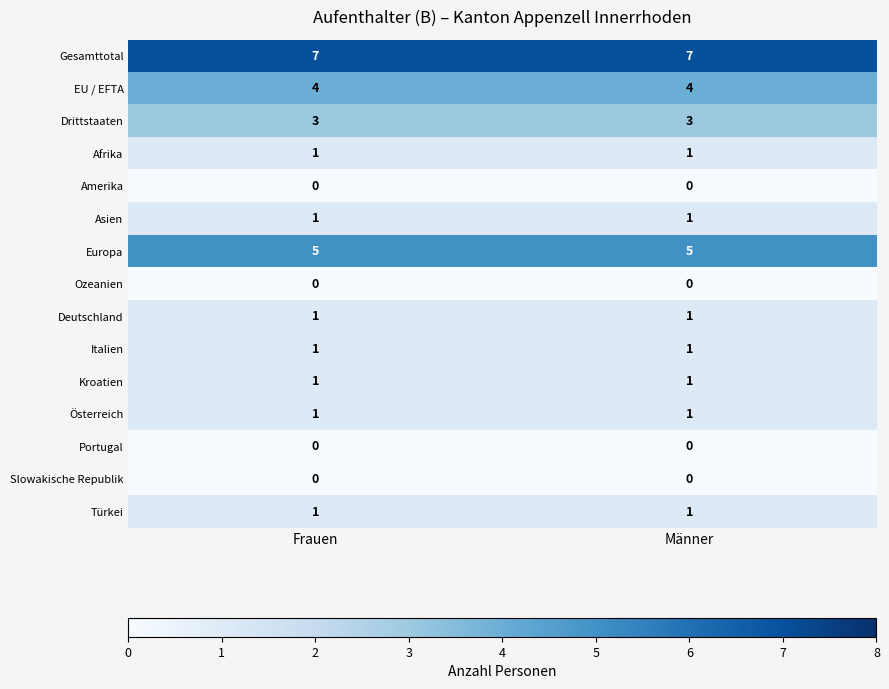

What is the difference between the highest and lowest values at Männer?

7